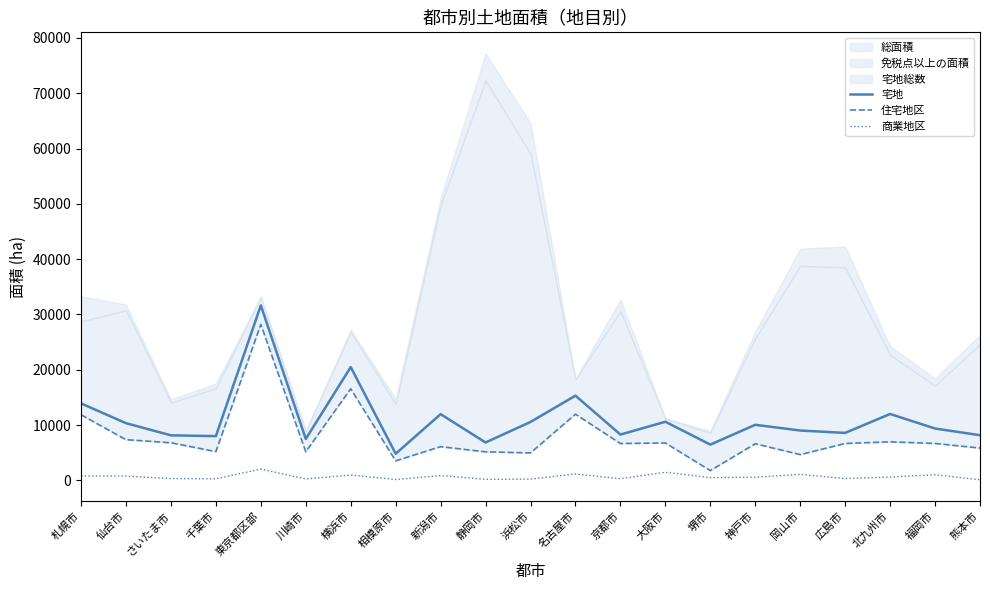

List the series in order of their overall mean, lowest first.

商業地区, 住宅地区, 宅地